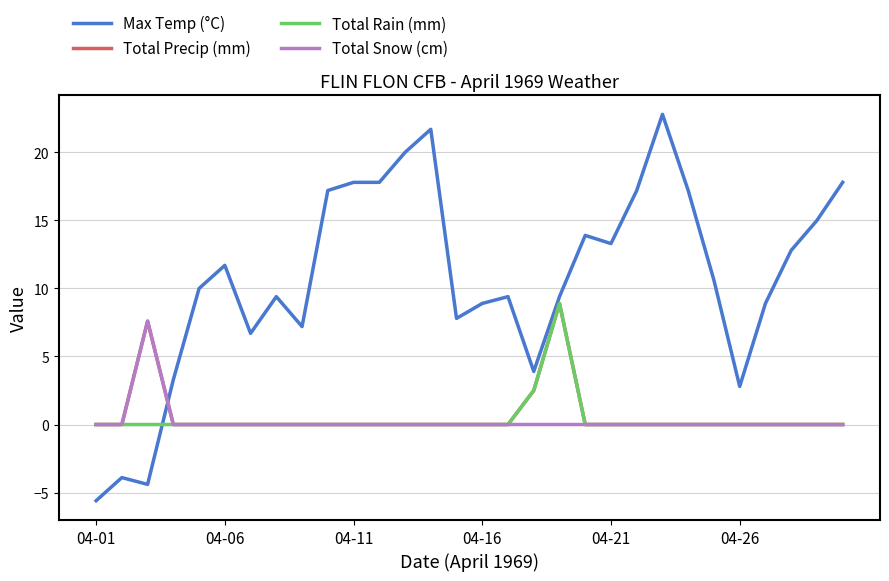

Which series has the widest spread of values?

Max Temp (°C)